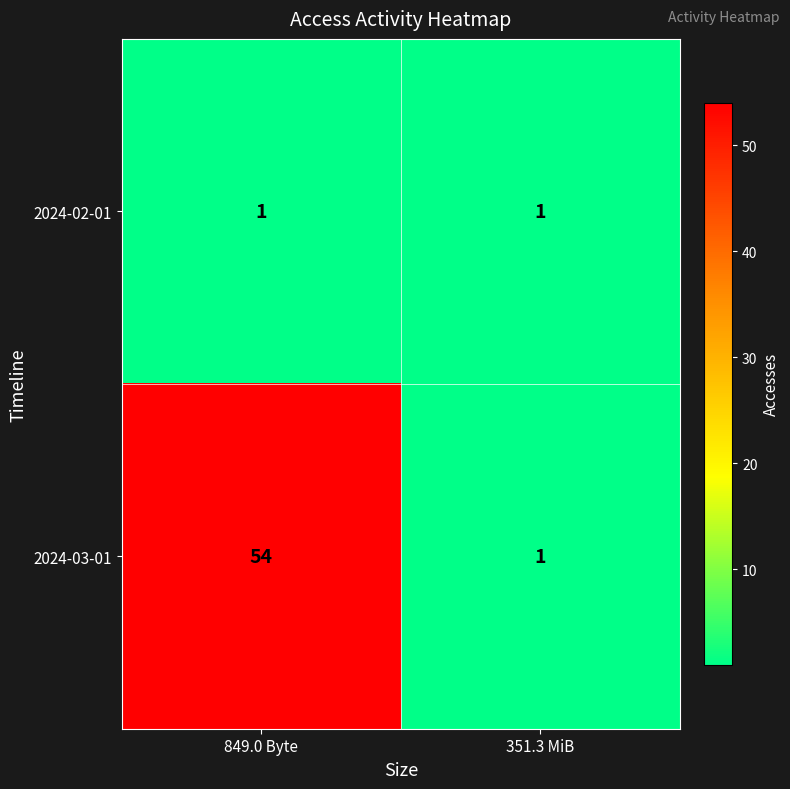

Which series has the largest total across all categories?

2024-03-01